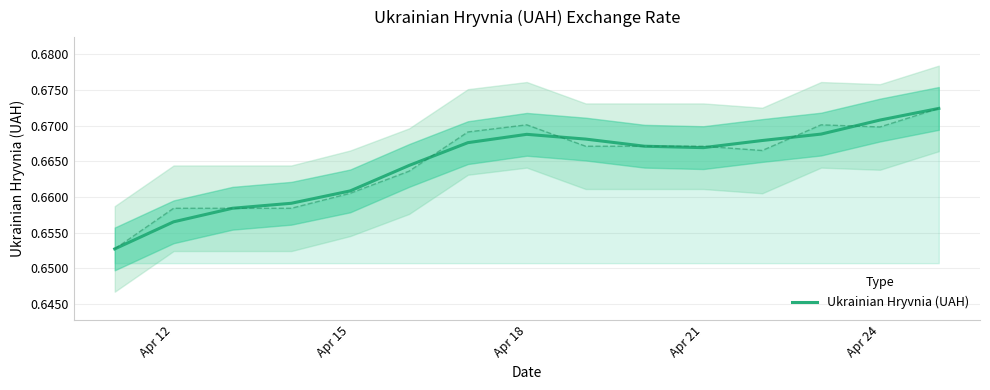

Is it true that Ukrainian Hryvnia (UAH) equals 0.4 at Apr 15?

False